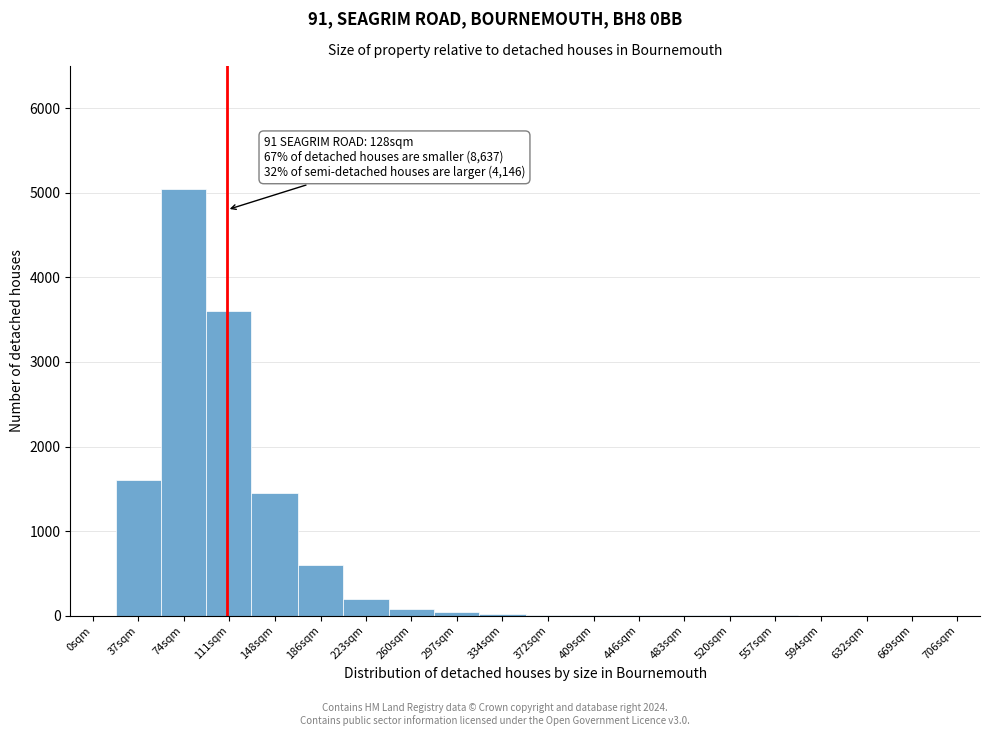

Which has a higher value, 223sqm or 632sqm?

223sqm